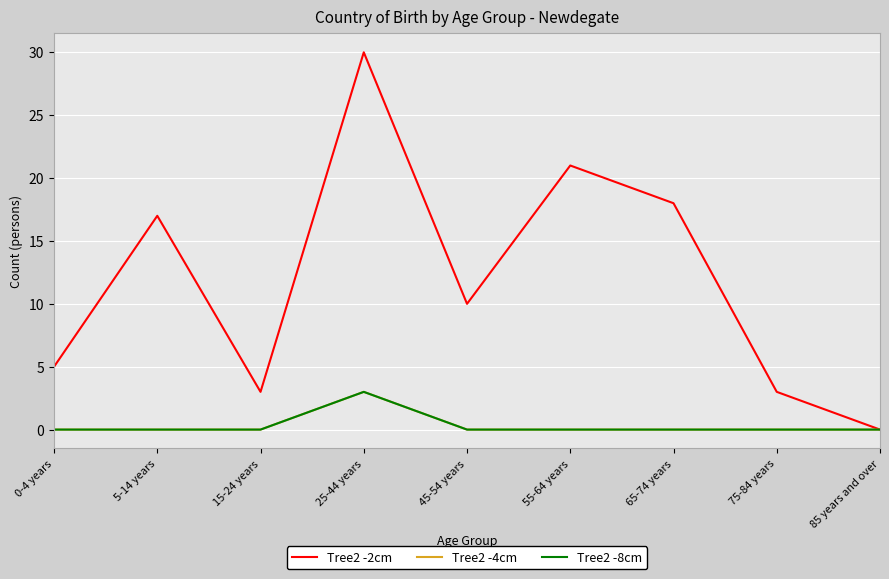

Does the chart display data point markers on the line(s)?

No